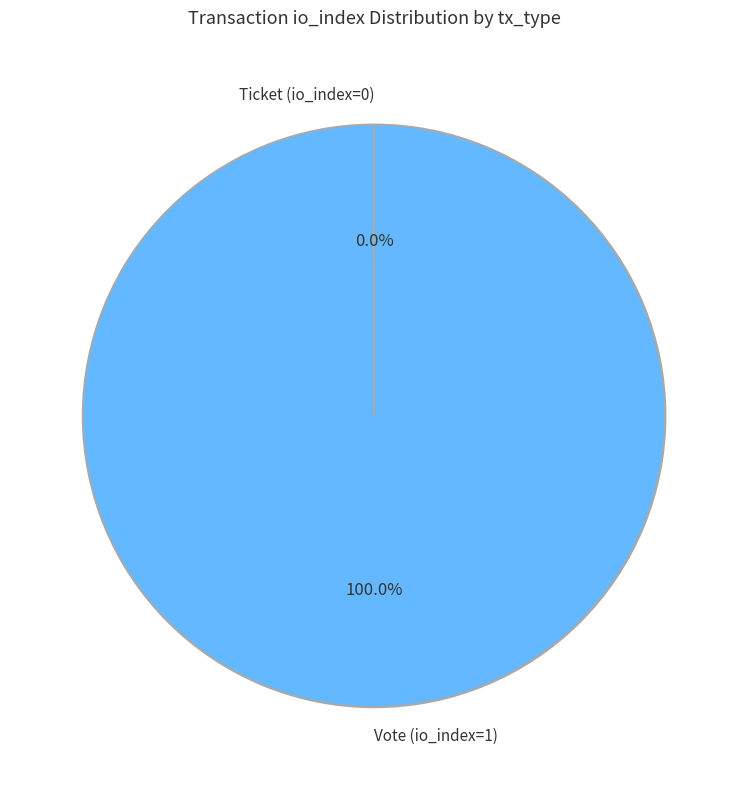

What portion of the pie excludes Ticket (io_index=0)?

100.0%